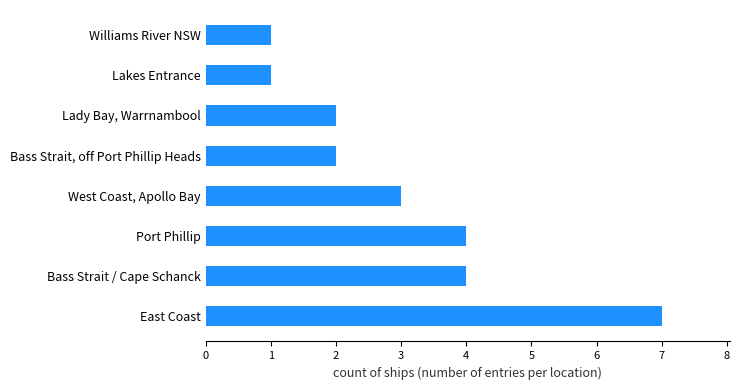

What value does the data have at East Coast?

7